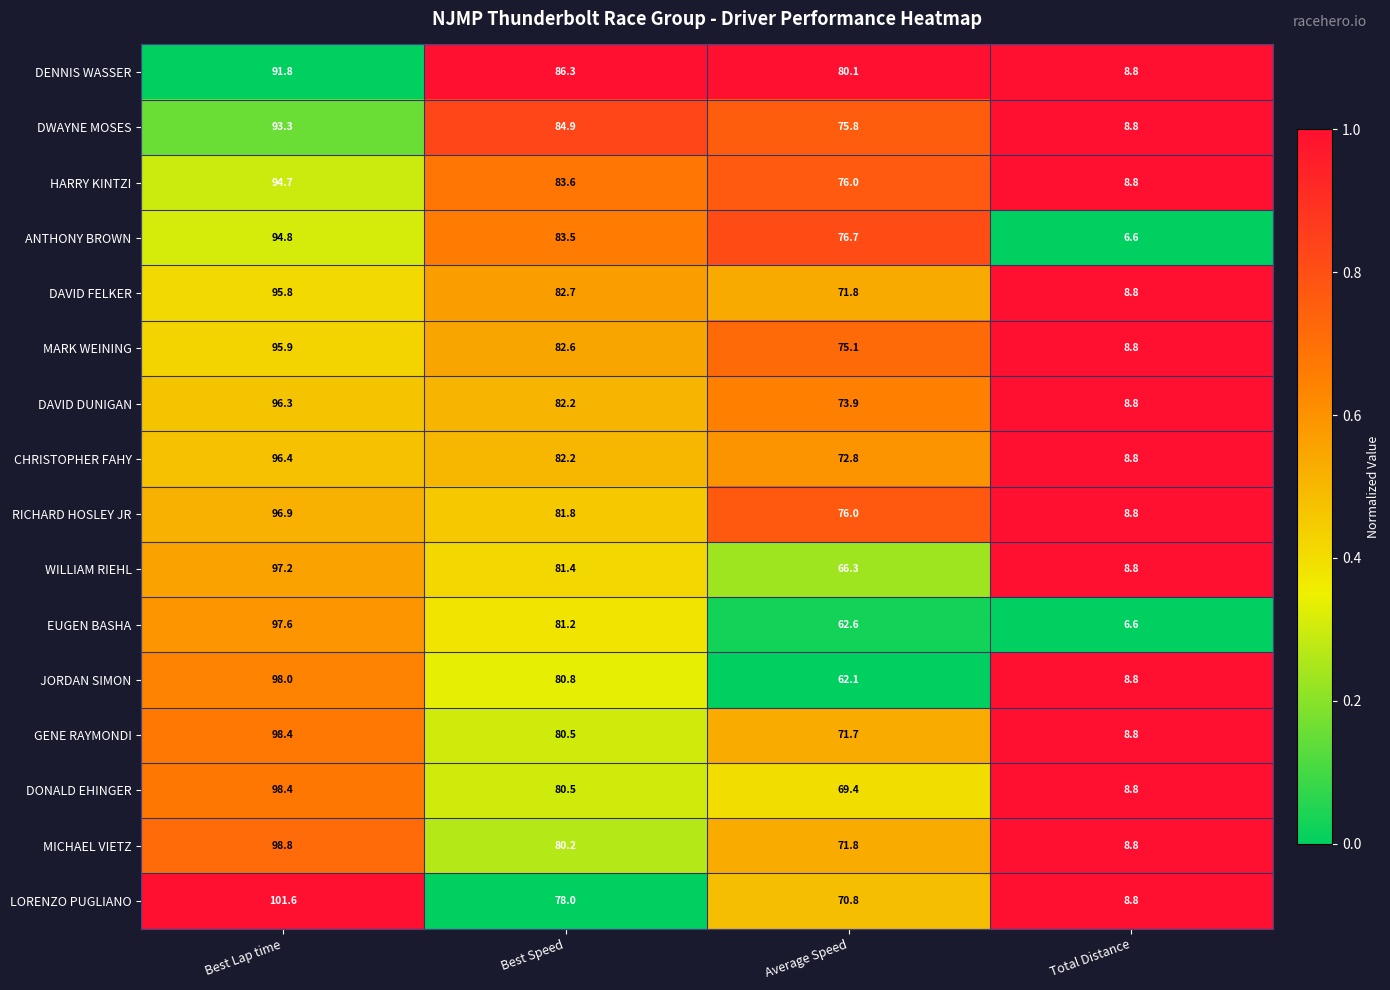

What is the average value of the GENE RAYMONDI series?

64.9